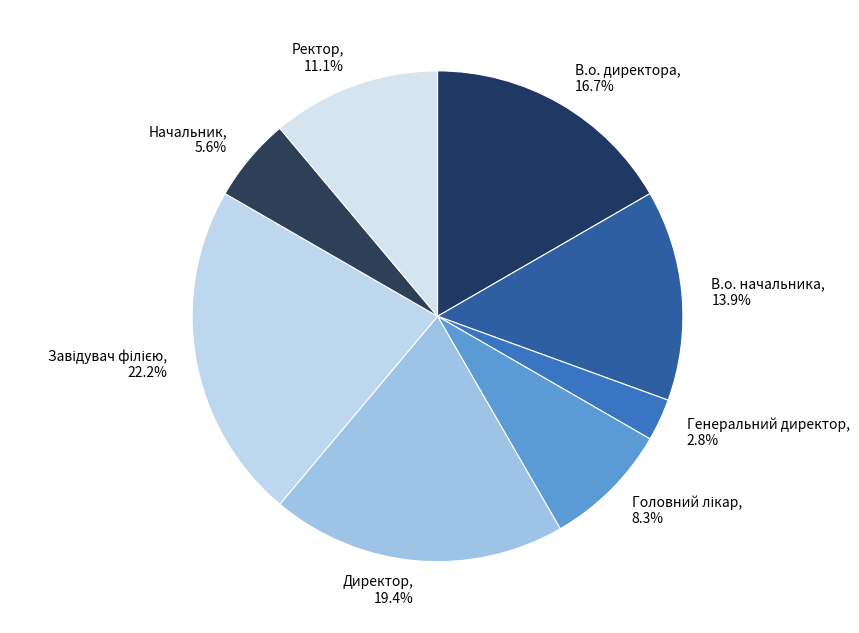

Which has a higher value, Начальник or Ректор?

Ректор